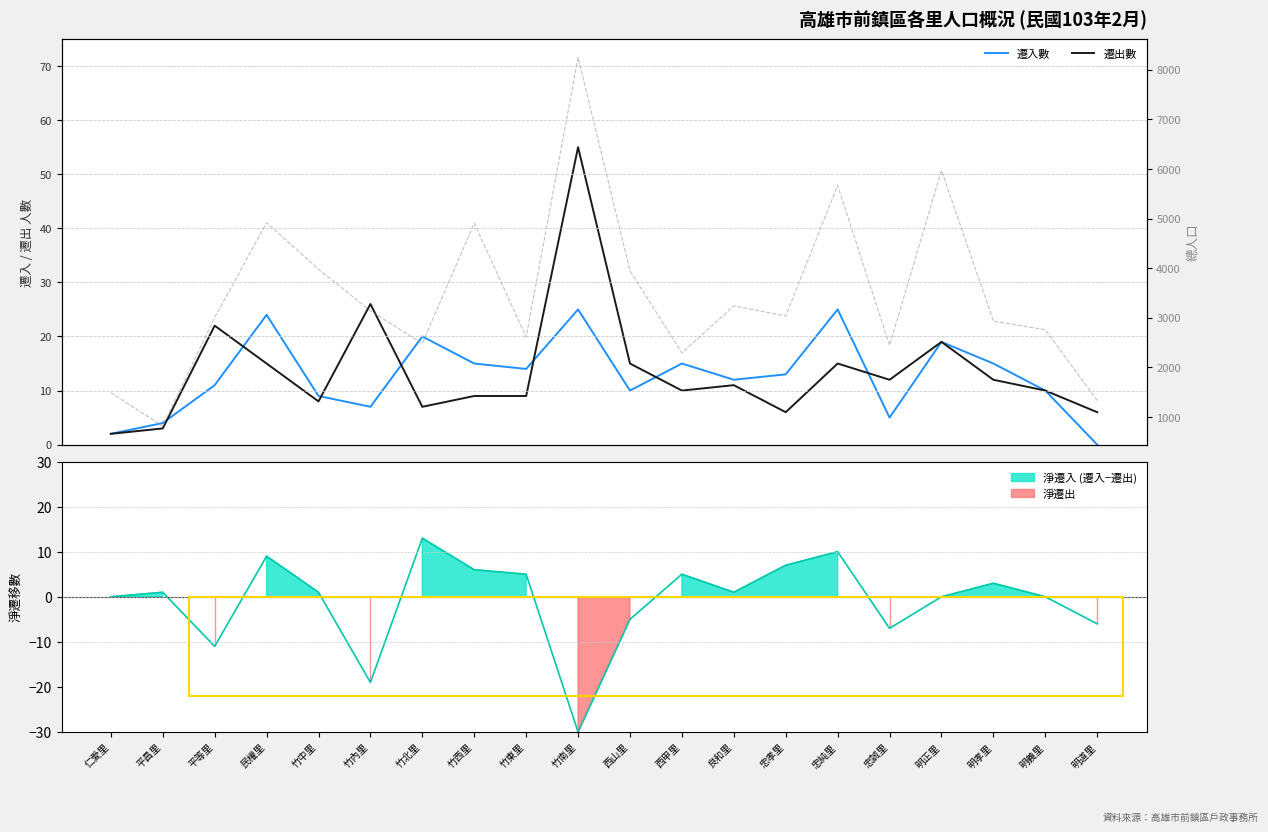

Is it true that 總人口 equals 4723 at 平等里?

False